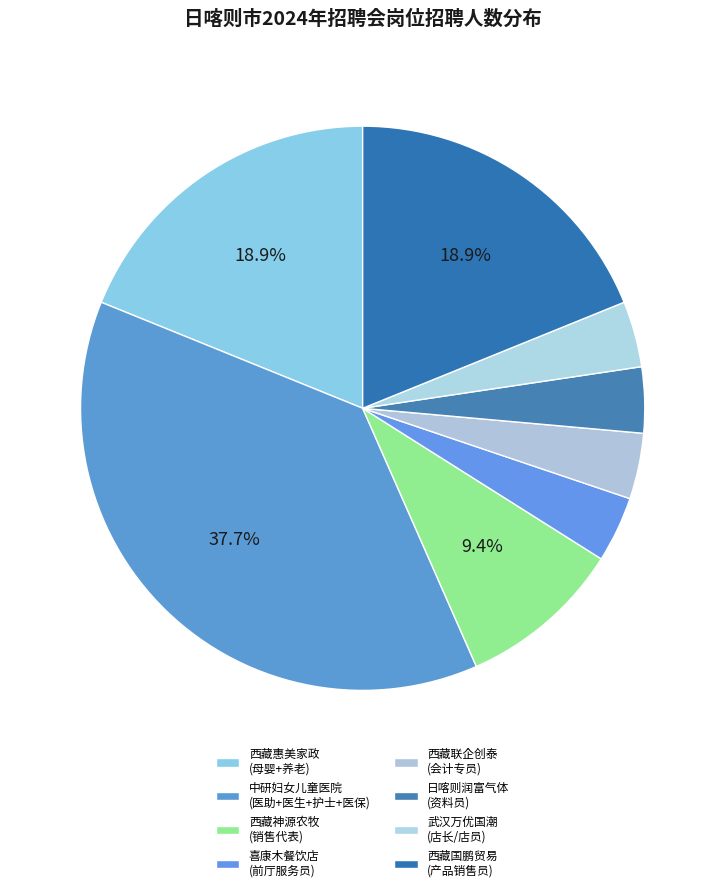

How many segments does this pie chart have?

8